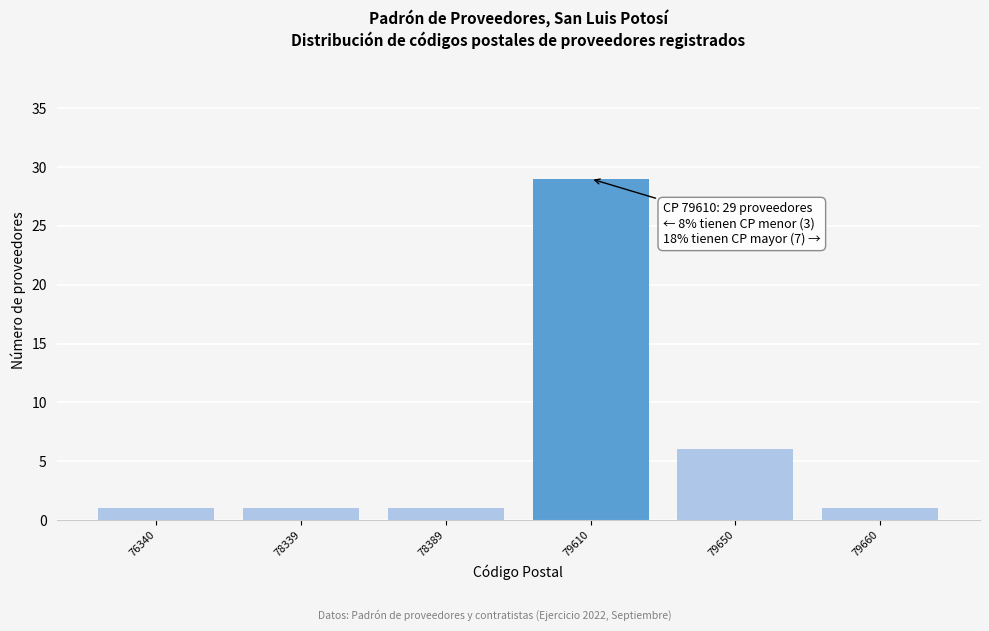

Reading right to left, what are all the values shown in this chart?

1	6	29	1	1	1